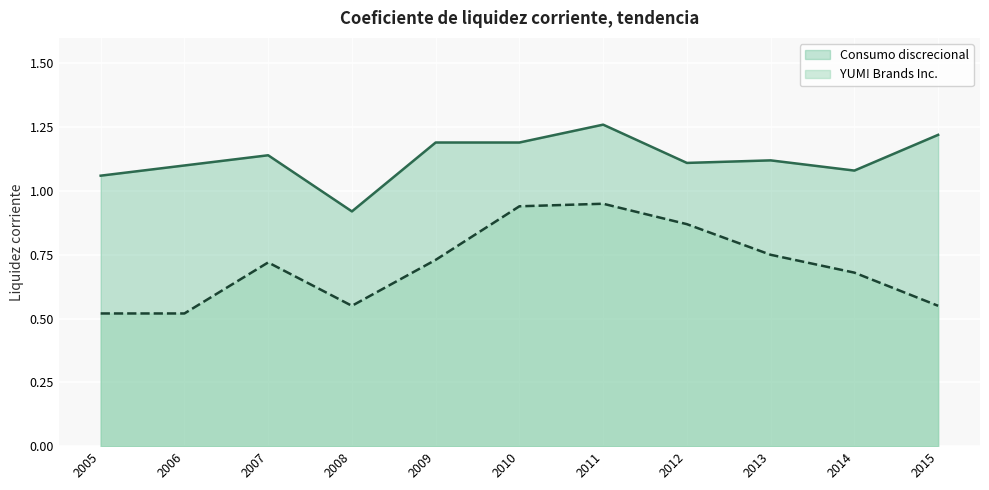

Reading left to right, extract all data points from this chart.

Consumo discrecional: 2005=1.1	2006=1.1	2007=1.1	2008=0.9	2009=1.2	2010=1.2	2011=1.3	2012=1.1	2013=1.1	2014=1.1	2015=1.2
YUM! Brands Inc.: 2005=0.5	2006=0.5	2007=0.7	2008=0.6	2009=0.7	2010=0.9	2011=0.9	2012=0.9	2013=0.8	2014=0.7	2015=0.6